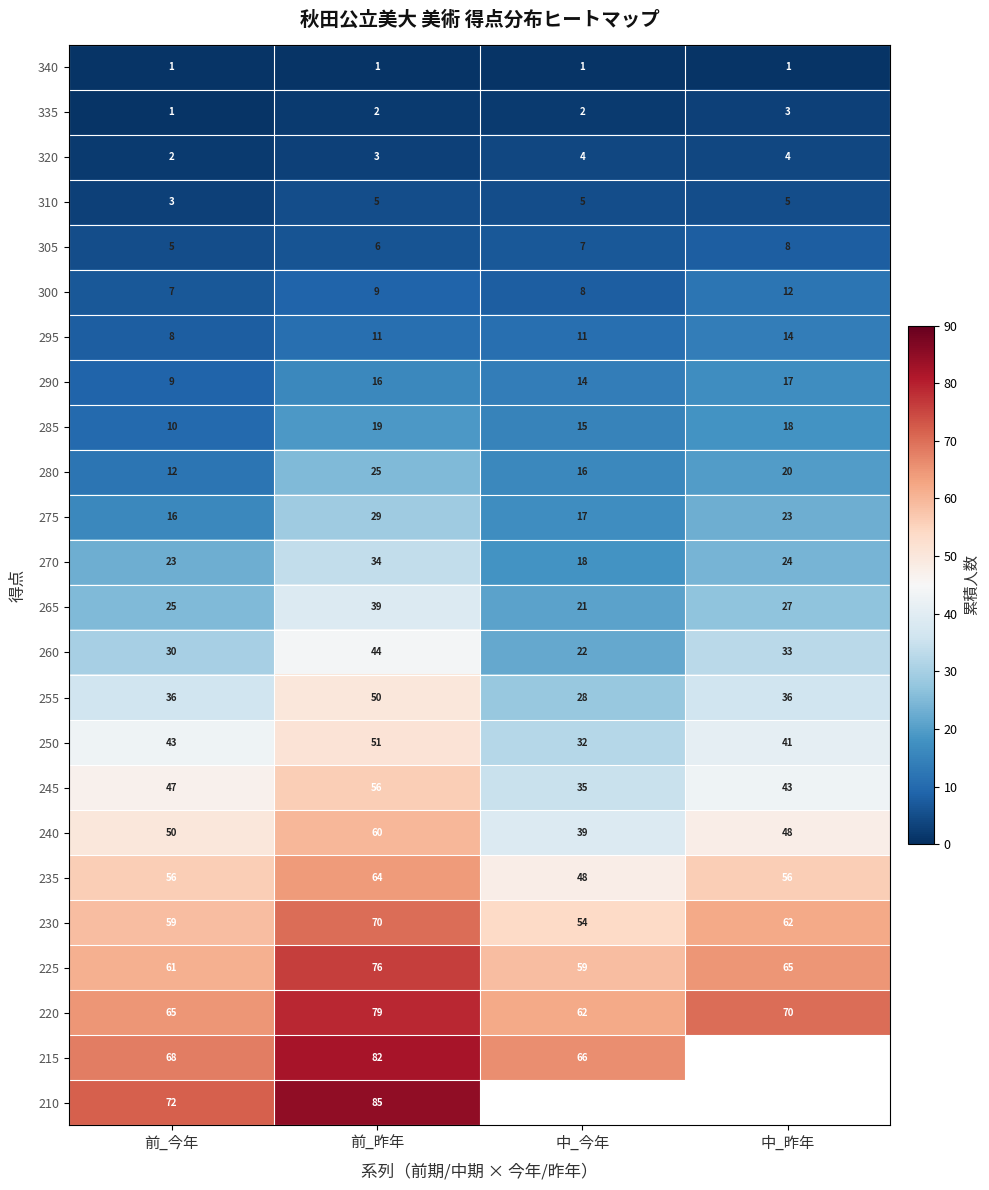

What is the spread (max minus min) of values at 前_今年?

71